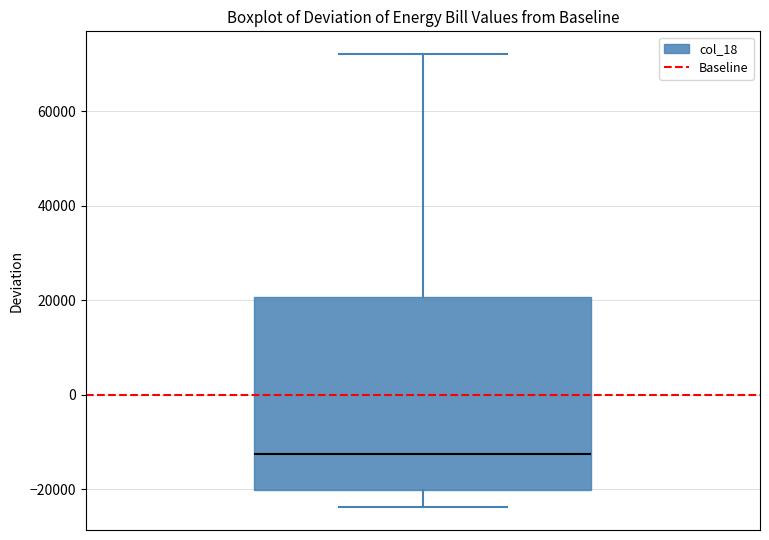

Read this box plot against the y-axis: the position of the median line, the range covered by the box, and the ends of both whiskers. The values are not printed on the chart, so give them approximately, as read against the axis.

median -12000, box -20000 to 20000, whiskers -24000 to 72000